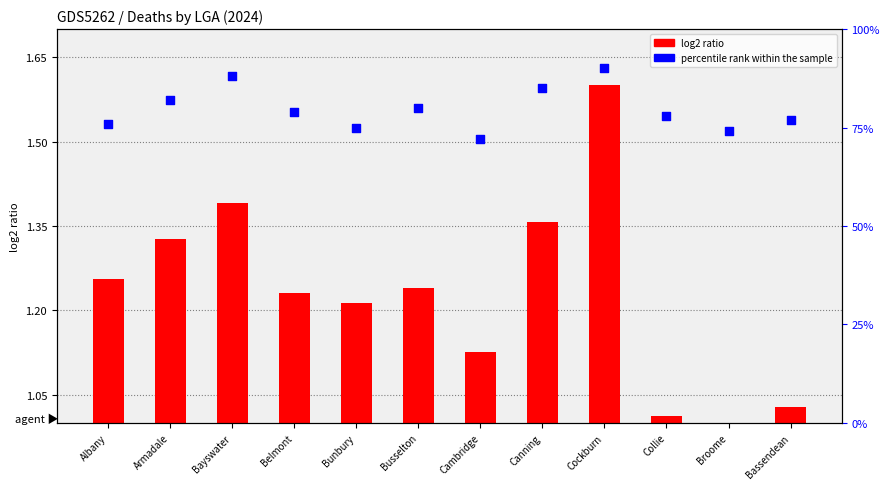

Which series has the largest total across all categories?

percentile rank within the sample